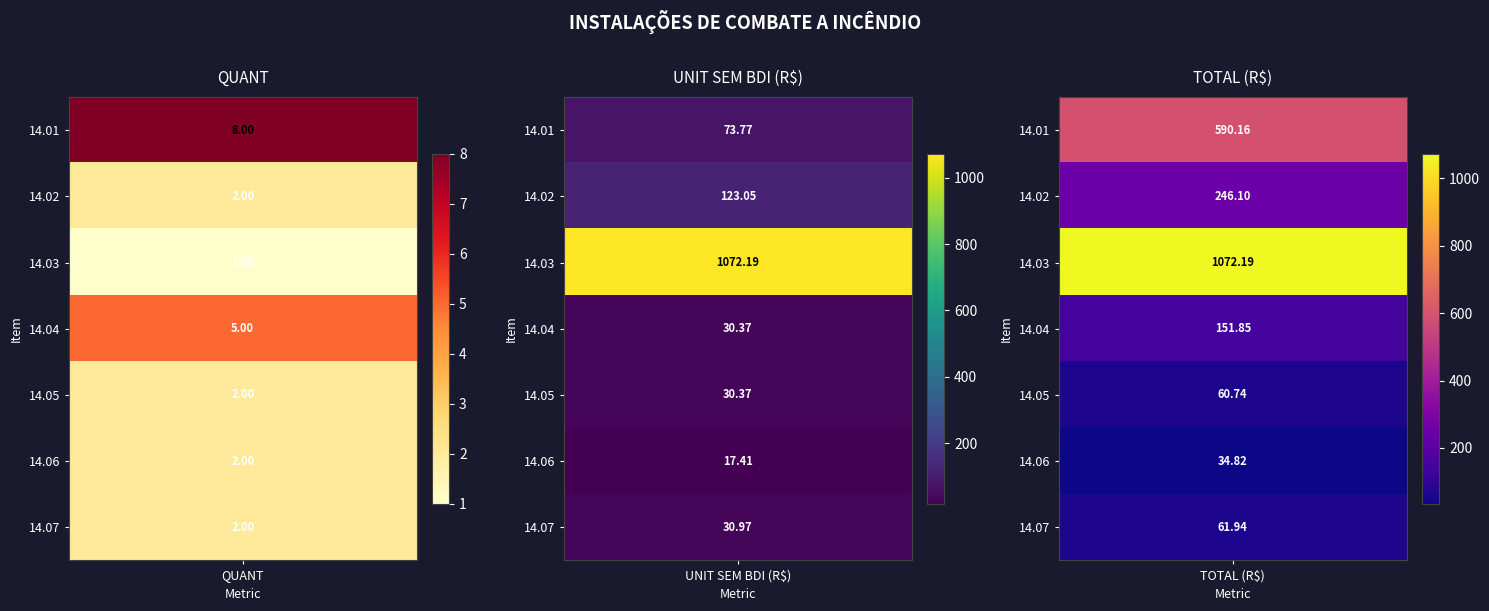

What is the average value of the 14.02 series?

123.7